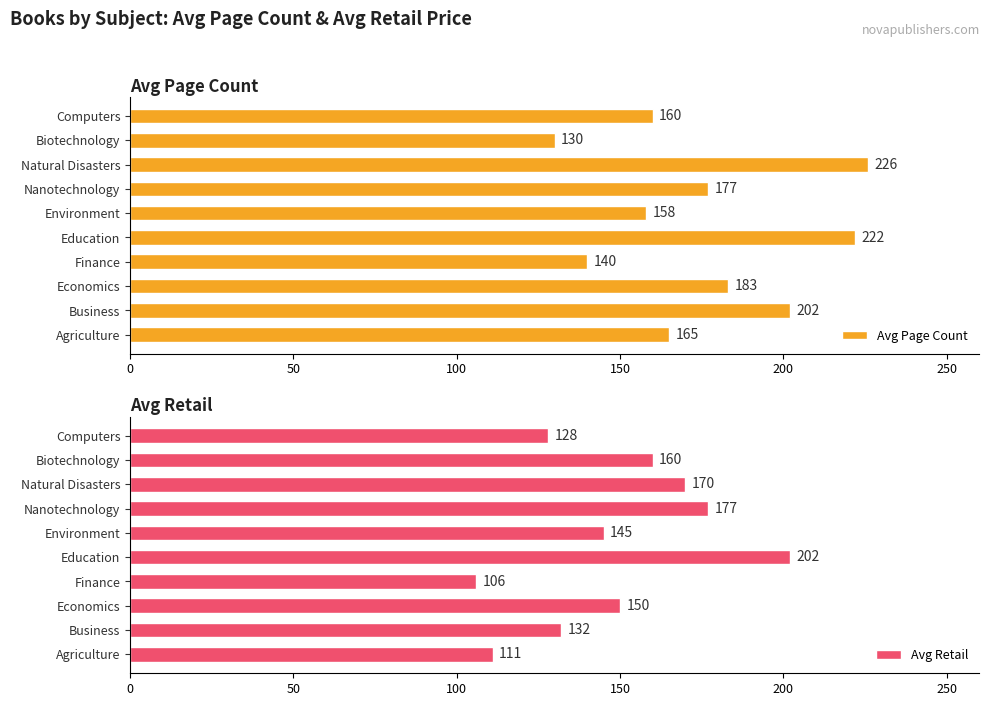

Read the Avg Page Count value at Finance, to the nearest 10.

140